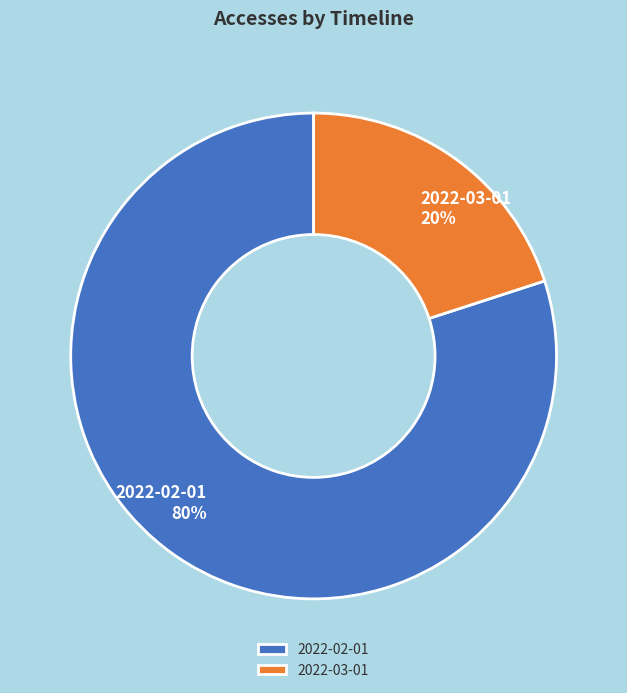

Which has a higher value, 2022-03-01 or 2022-02-01?

2022-02-01